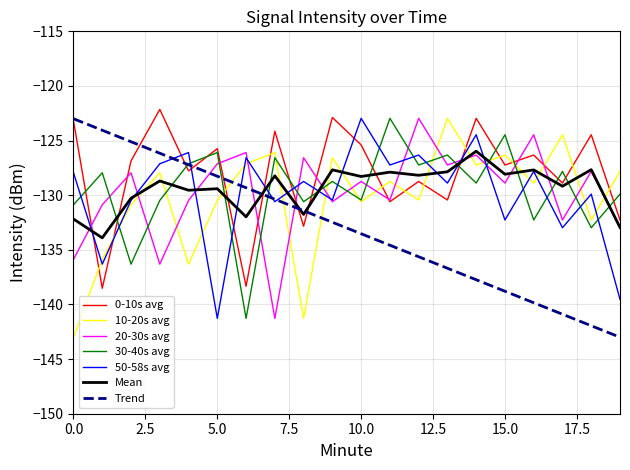

Does the chart have visible grid lines?

Yes